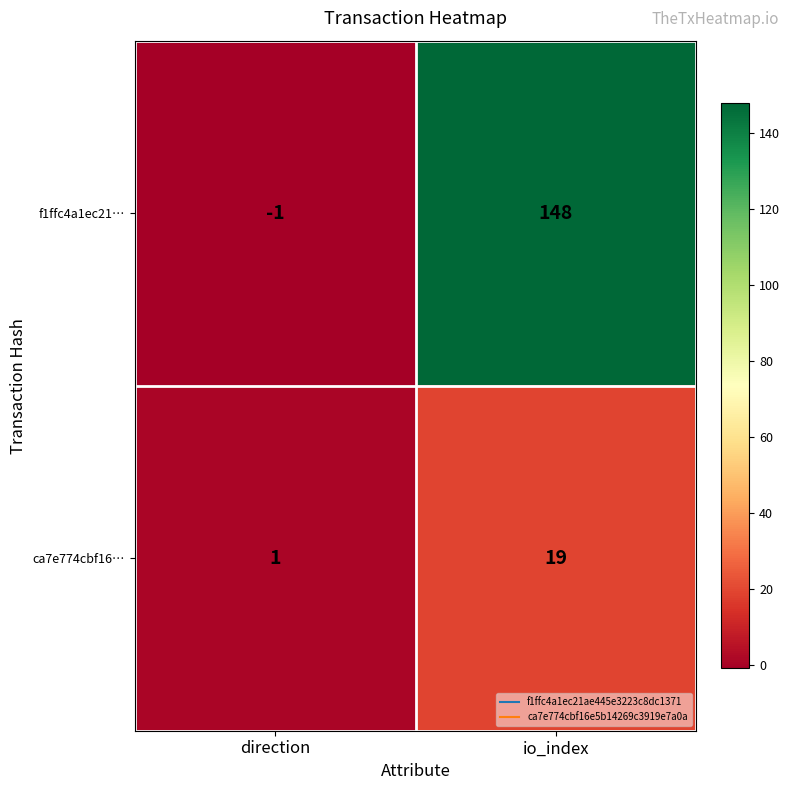

The f1ffc4a1ec21… series shows 225 at io_index. True or false?

False